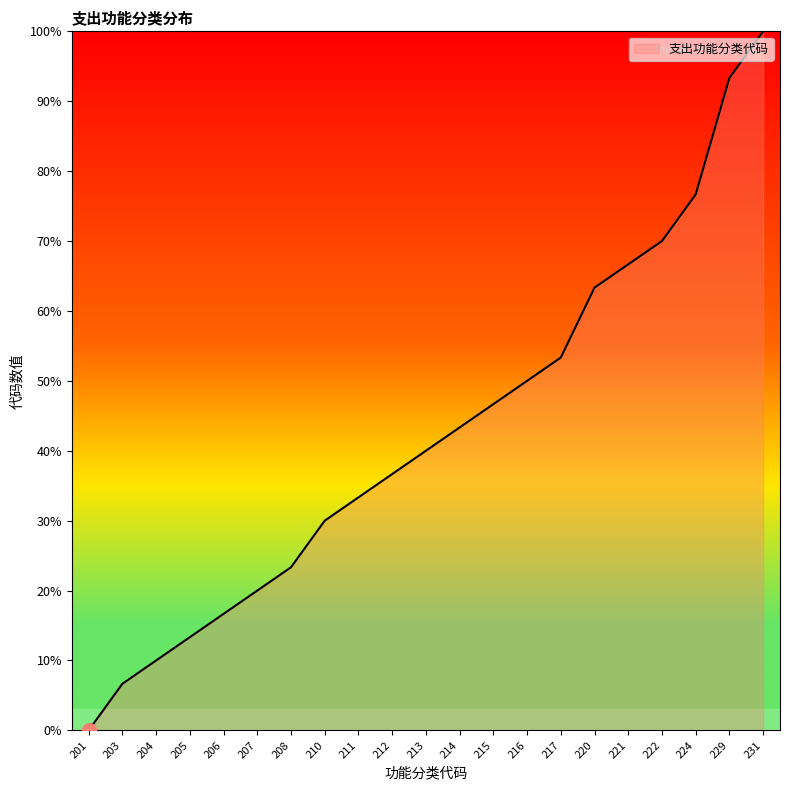

What is the approximate value at 207?

20.0